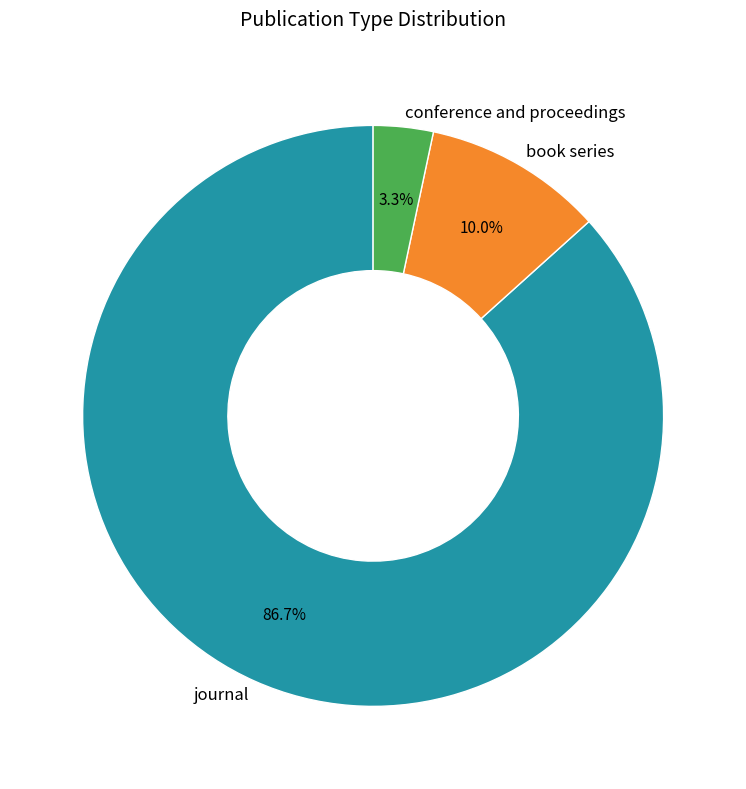

Count the number of slices in the pie.

3